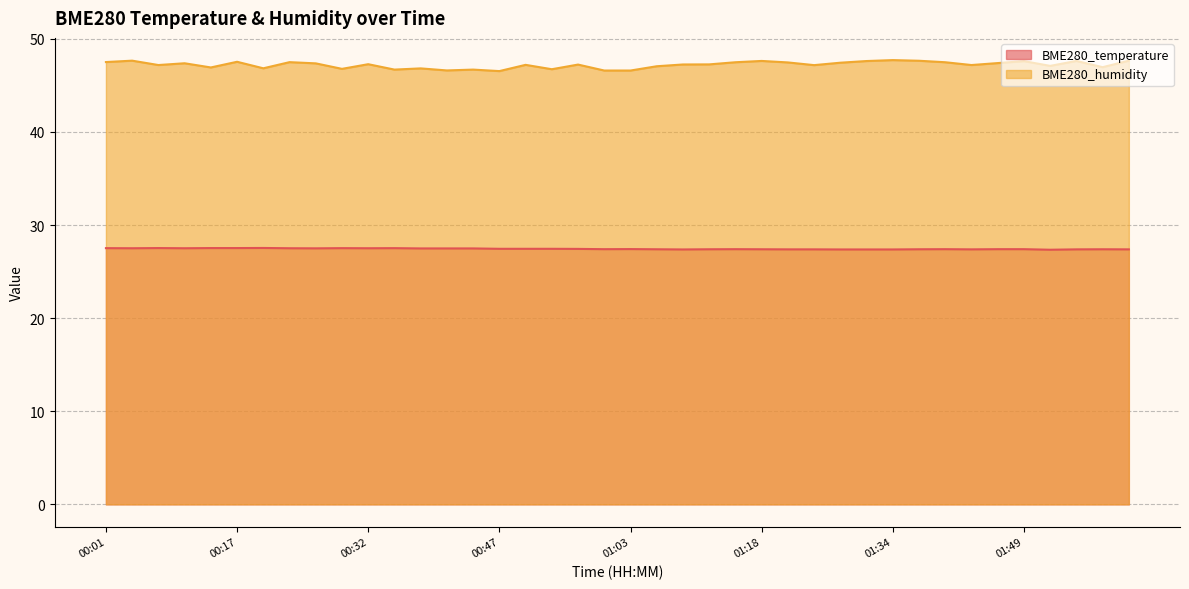

Which series changed the most between 00:32 and 00:56?

BME280_temperature